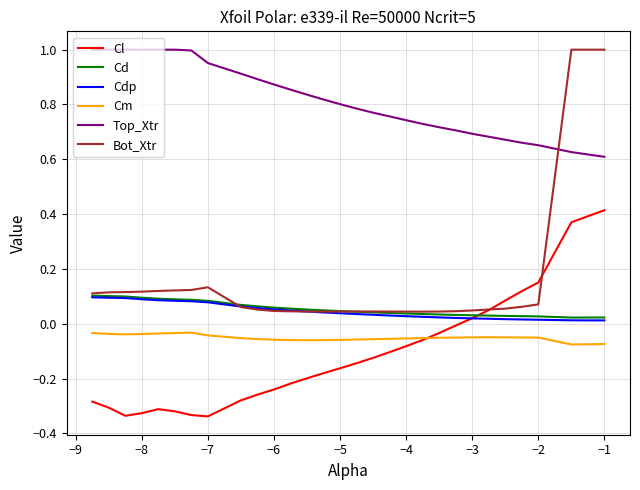

Which series has the largest range (max minus min)?

Bot_Xtr